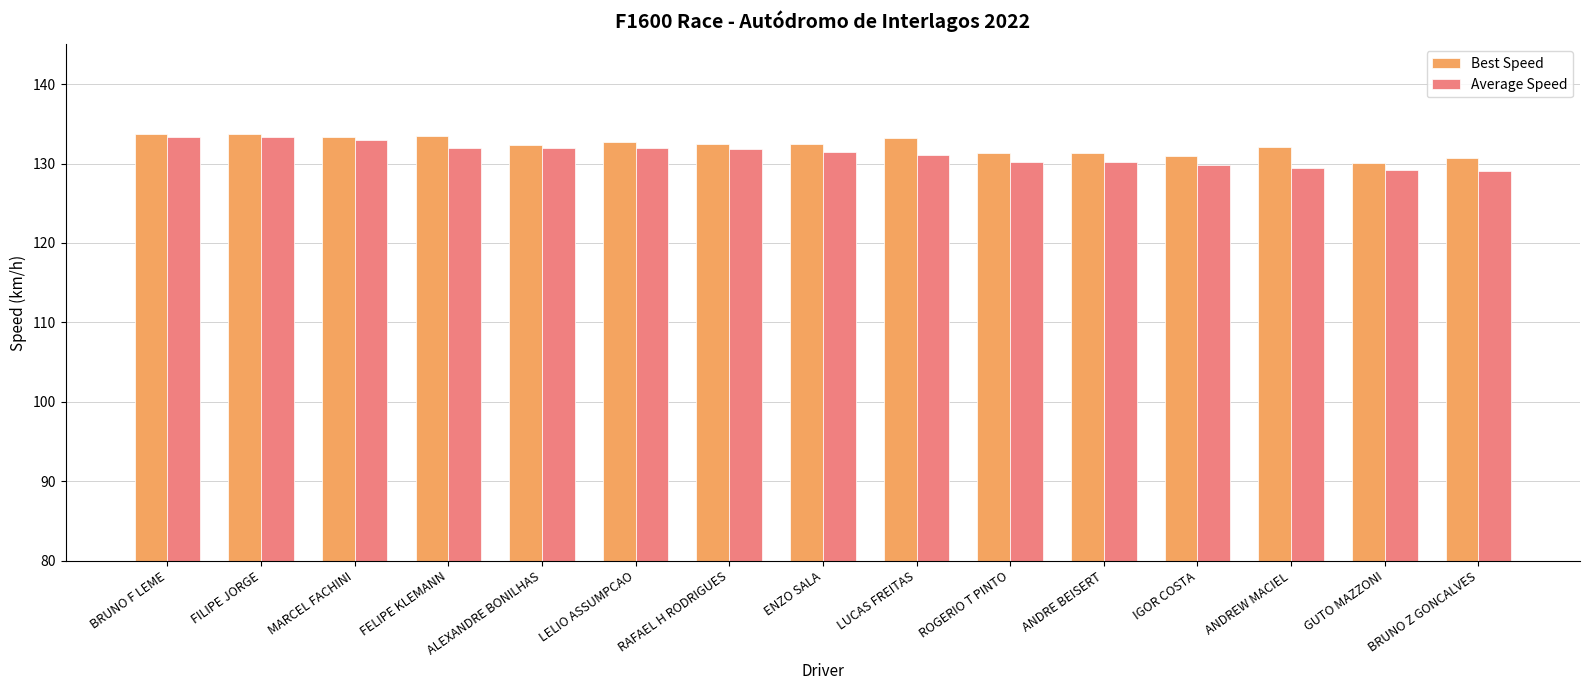

What is the total value across all series at LUCAS FREITAS?

264.3